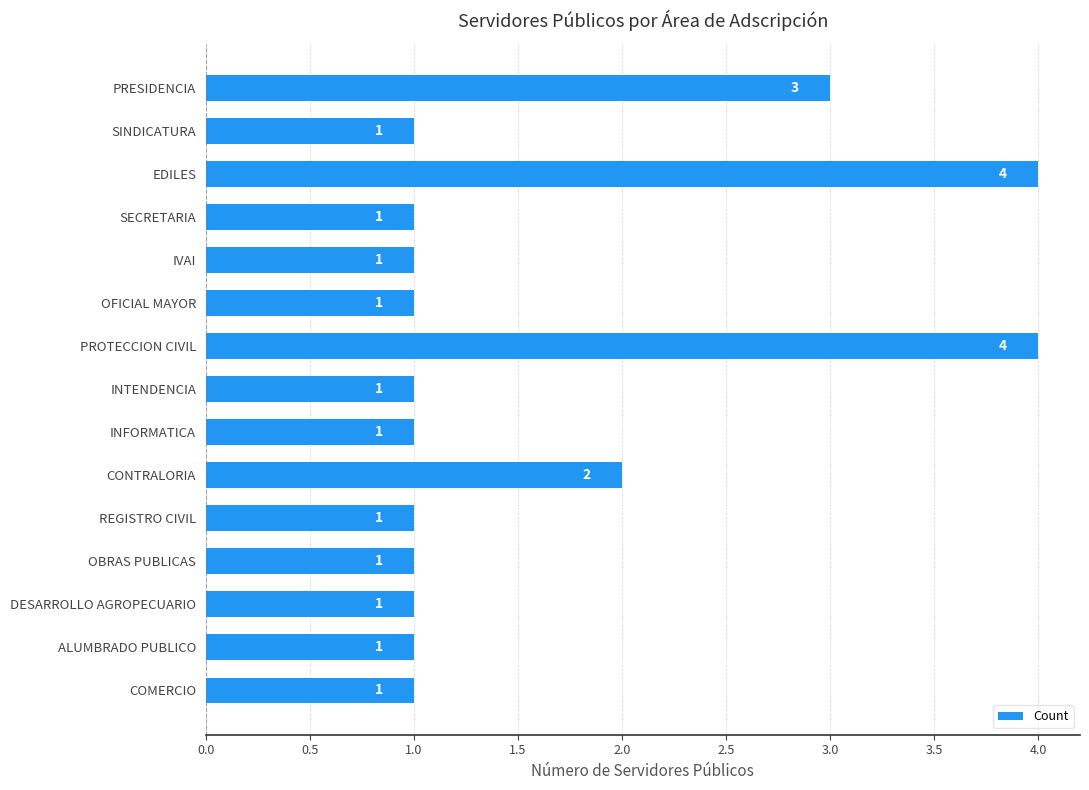

The chart shows a value of 2 at CONTRALORIA. True or false?

True